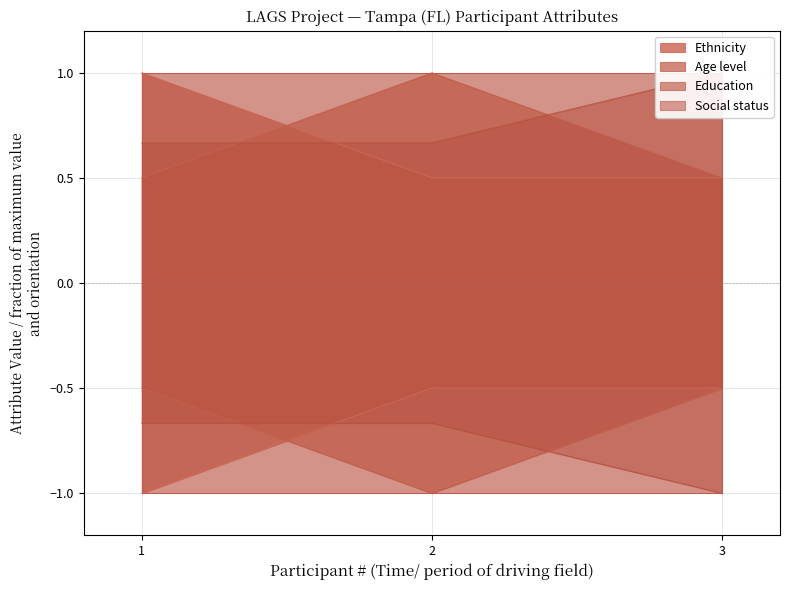

What is the total value across all series at 3?

2.0